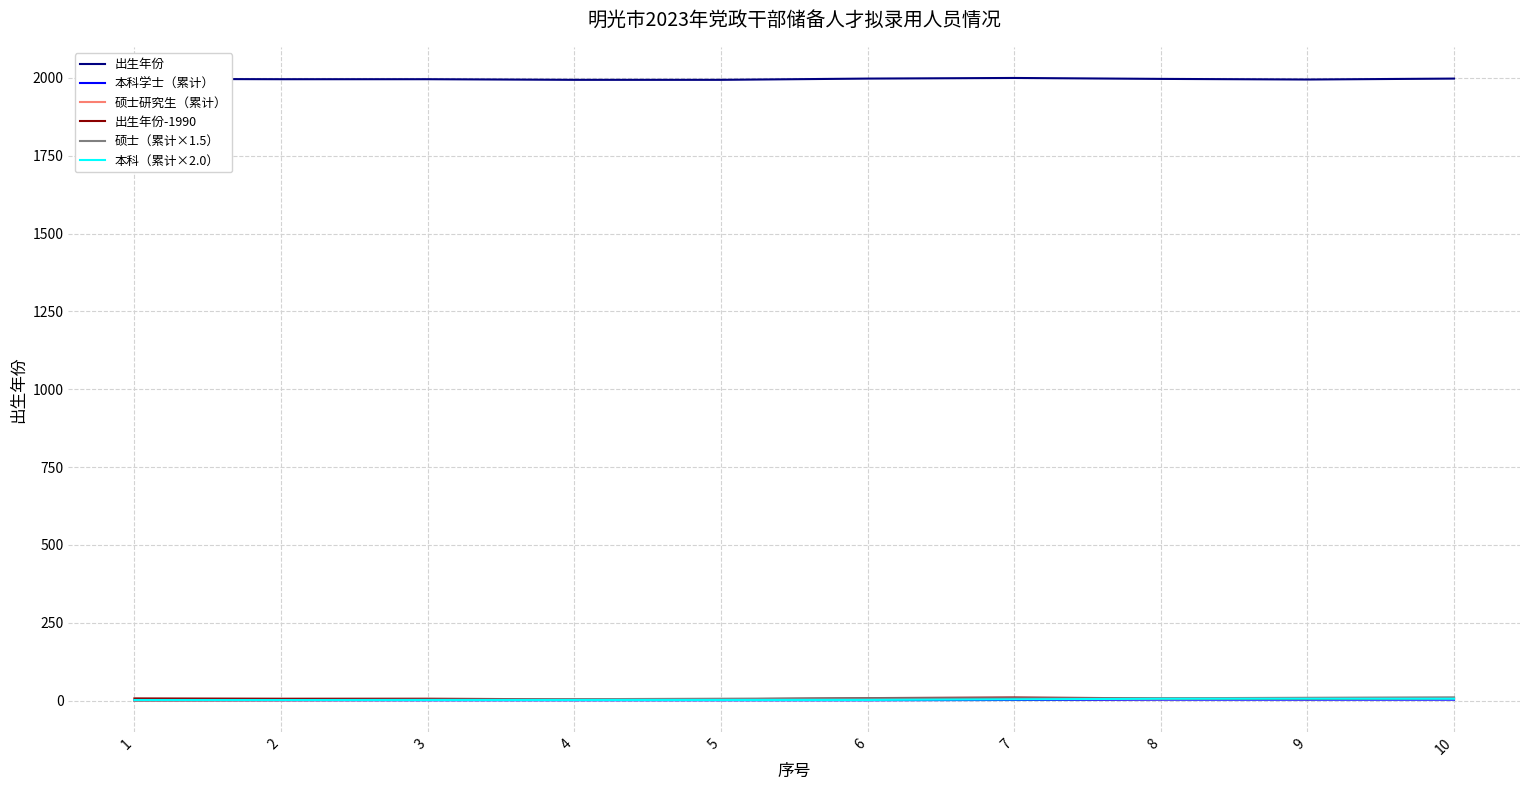

Does the chart display data point markers on the line(s)?

No